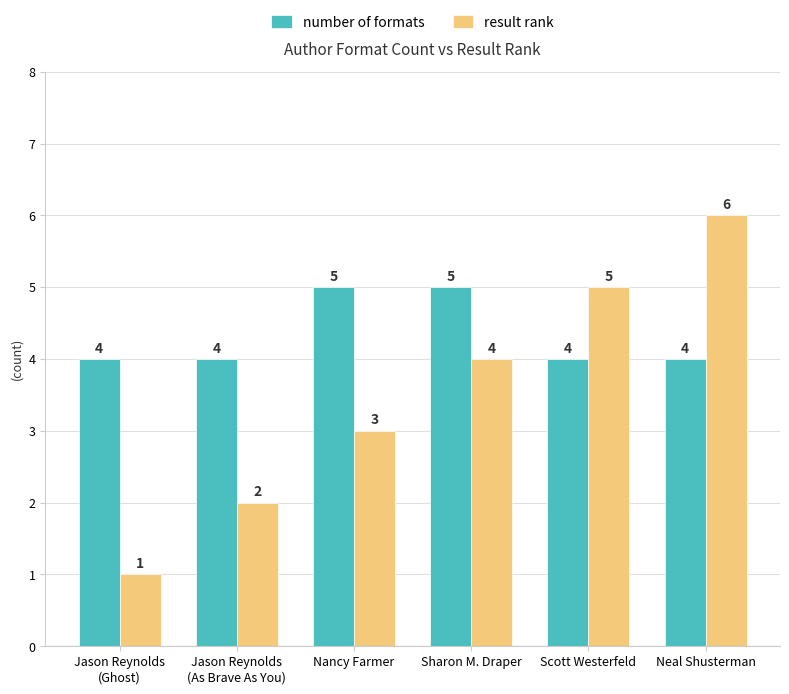

At how many categories does at least one series exceed 1?

6